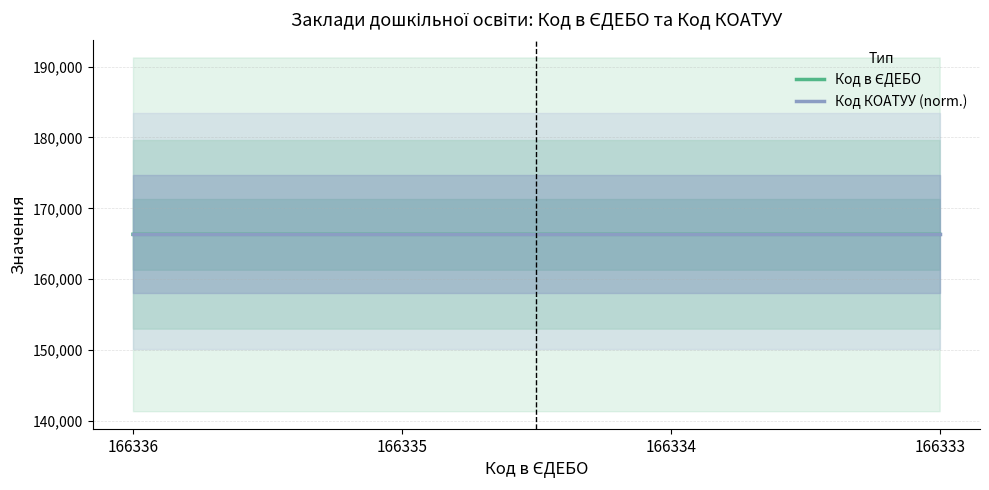

Which category has the lowest value across all series?

166333